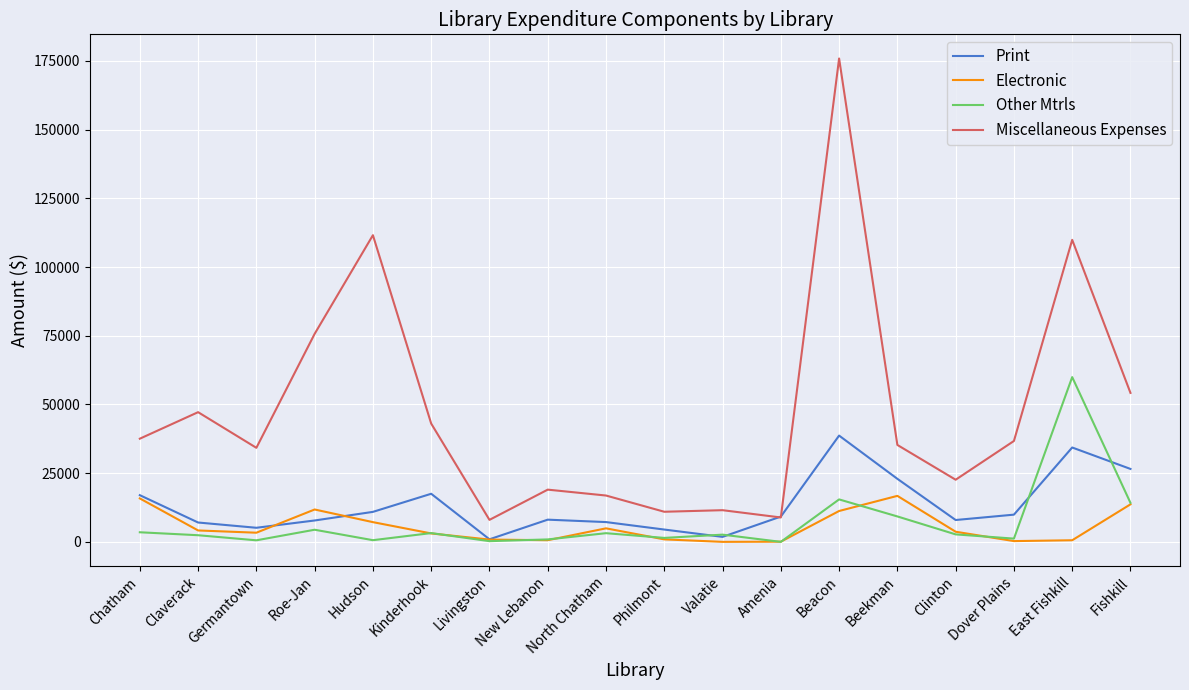

Is this an area chart (filled region under the line)?

No